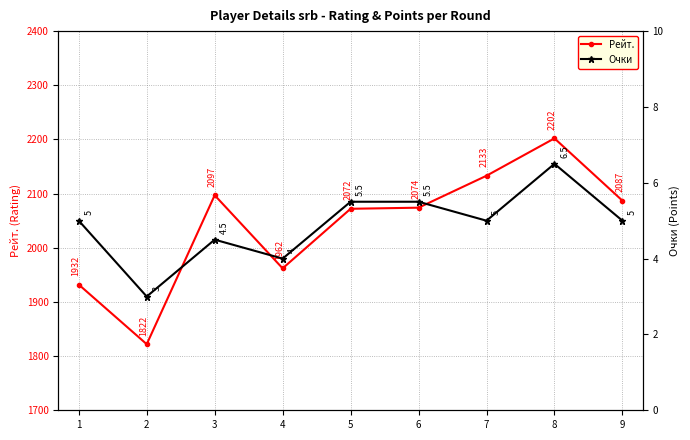

Is it true that Рейт. equals 571.1 at 4?

False